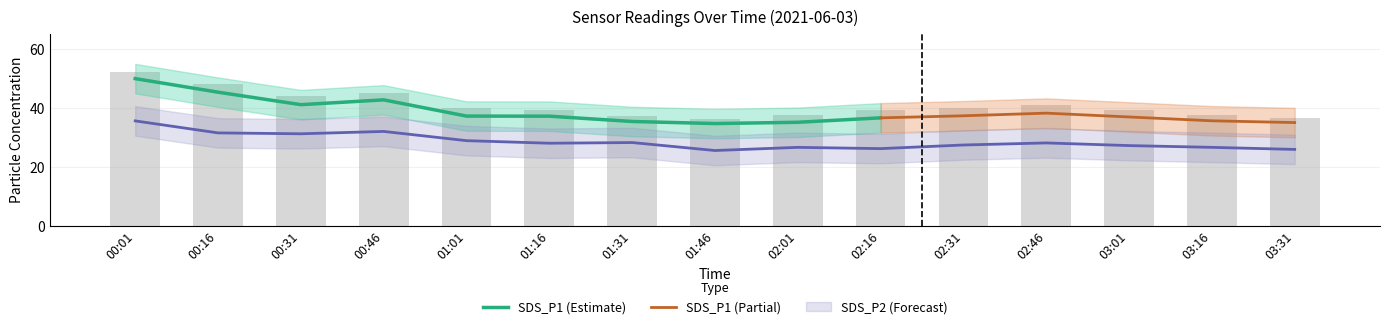

What is the minimum value for SDS_P1?

36.0